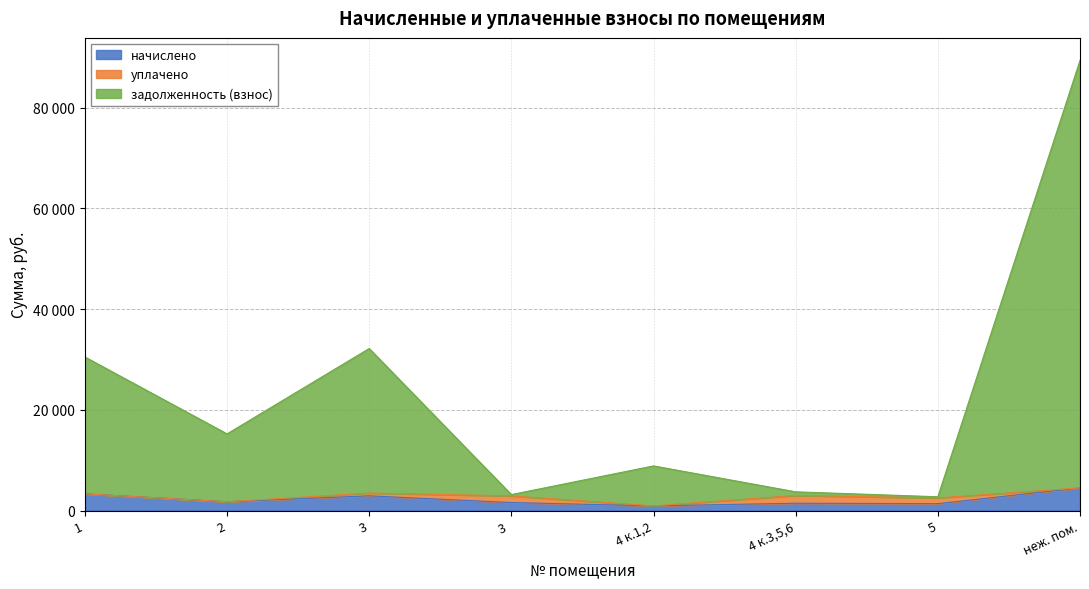

The value of начислено at 4 к.3,5,6 is 1449.4. True or false?

True